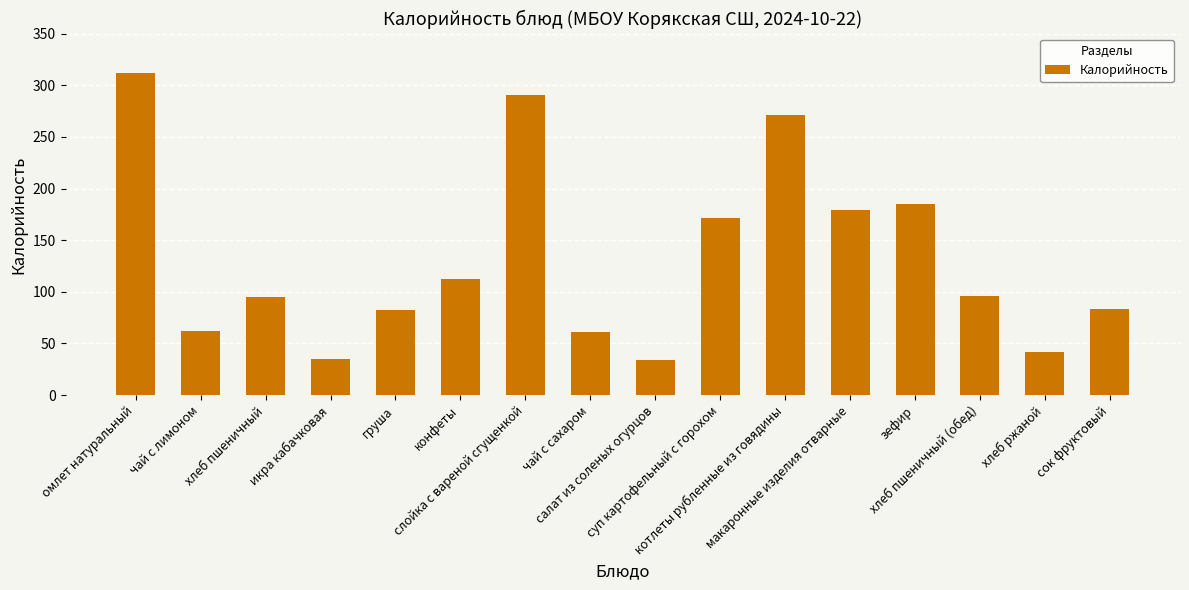

How many series are shown in this chart?

1